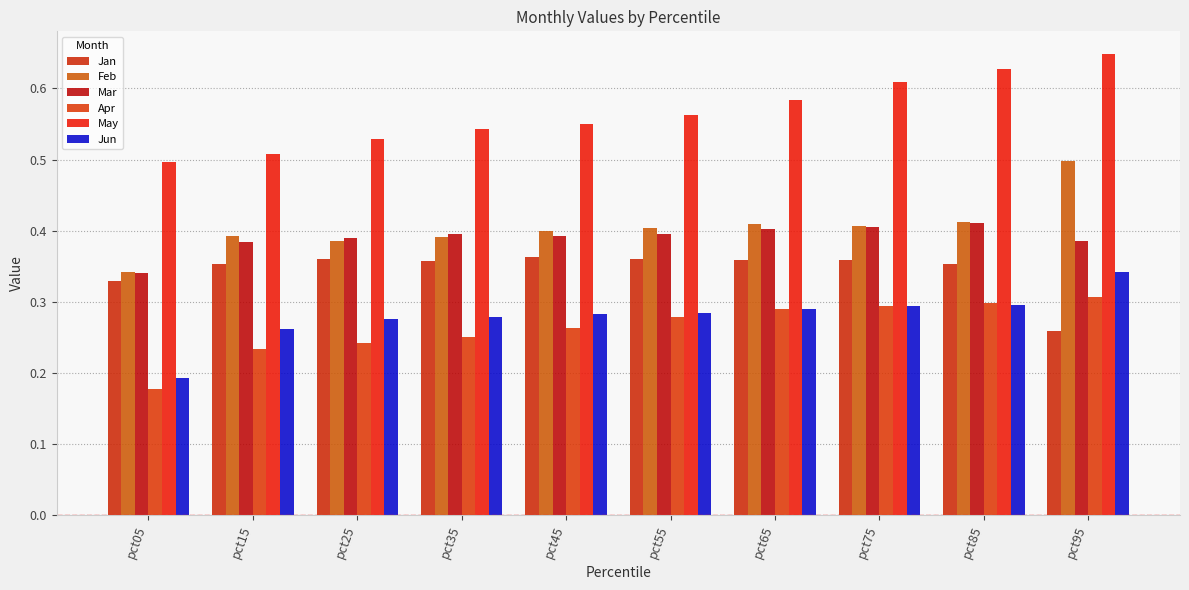

What are all the series names shown in the legend?

Jan, Feb, Mar, Apr, May, Jun